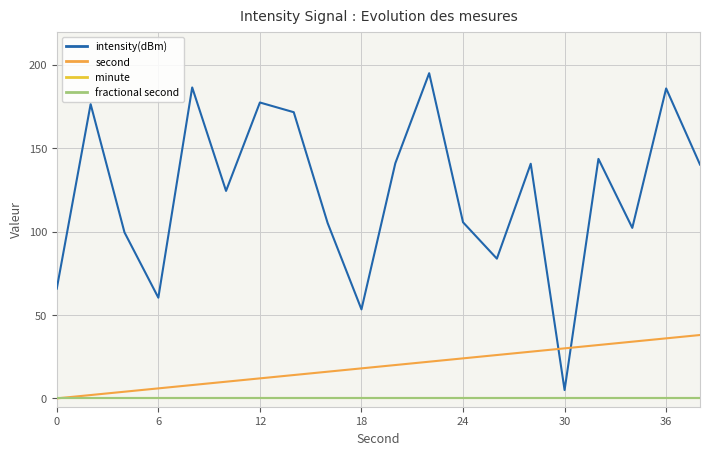

Does the chart display data point markers on the line(s)?

No